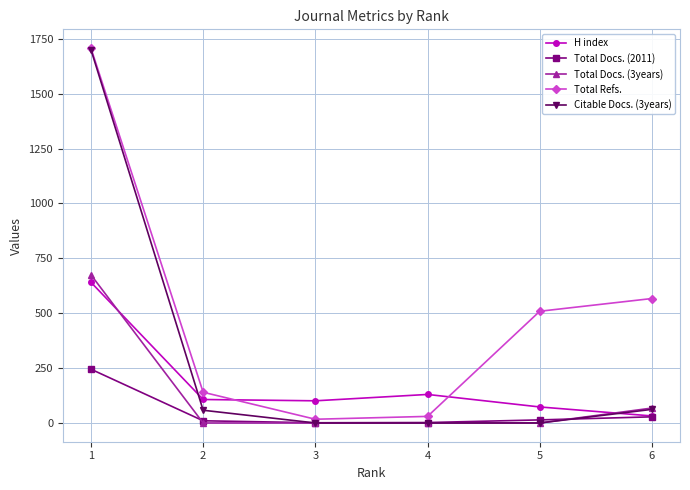

What is the greatest value displayed?

1708